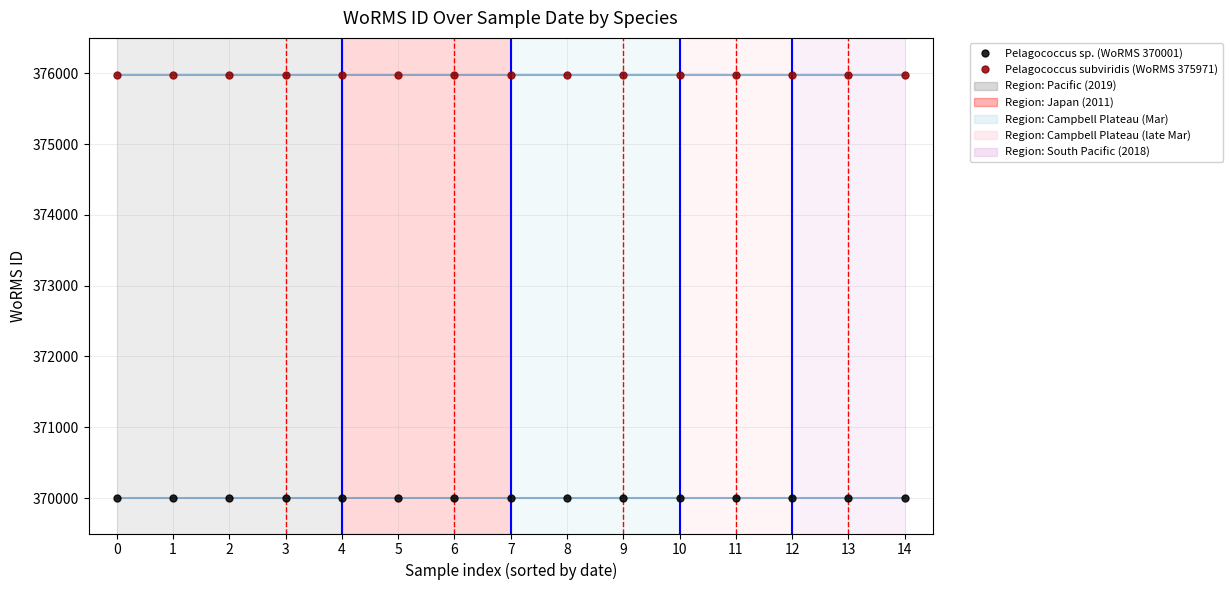

Read the Pelagococcus sp. (WoRMS 370001) value at 0.

370001